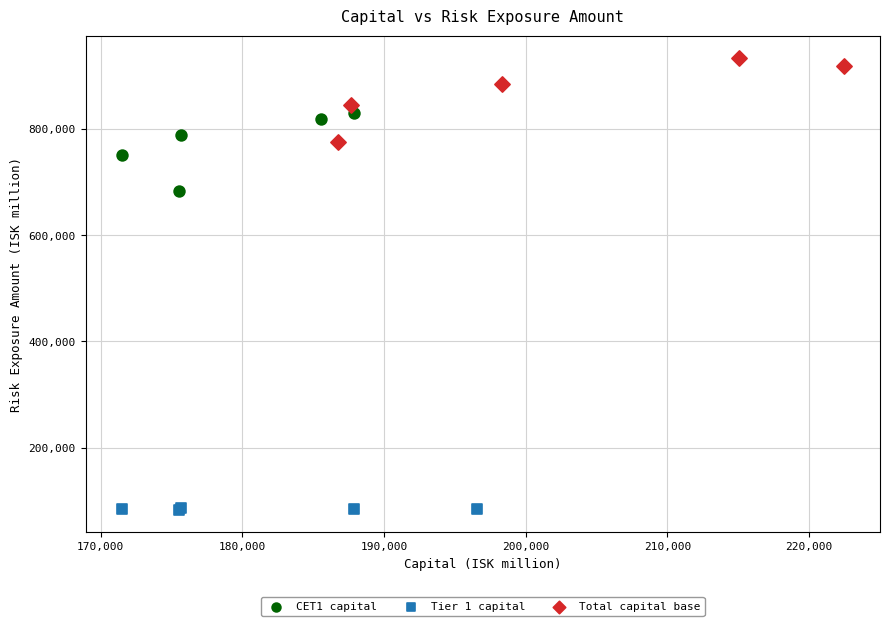

Which series reaches the minimum Y coordinate?

Tier 1 capital